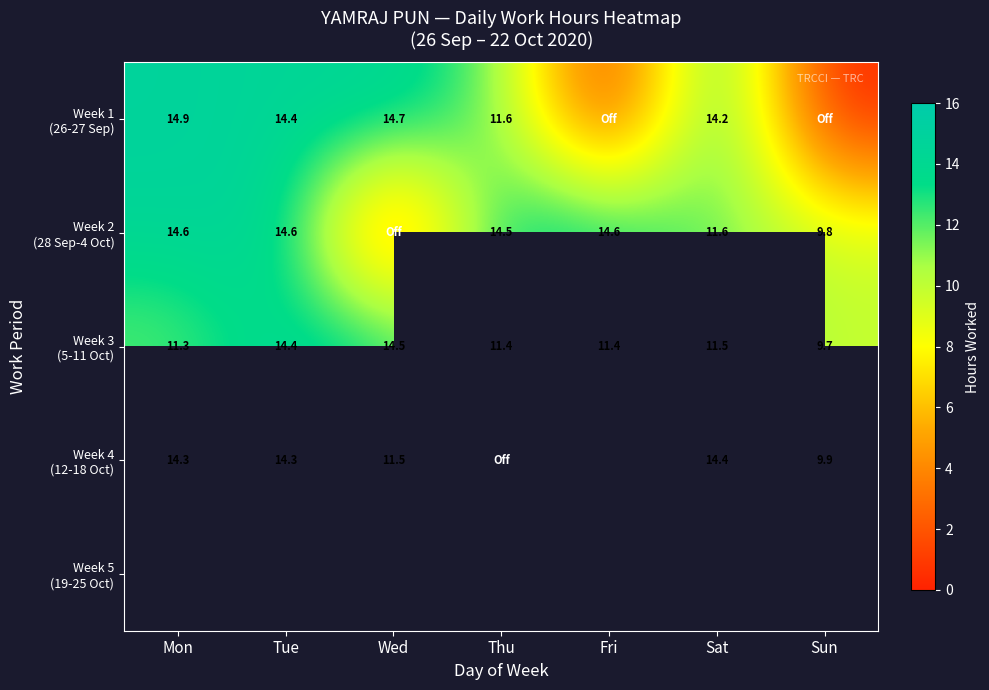

At which category does the chart reach its peak across all series?

Mon